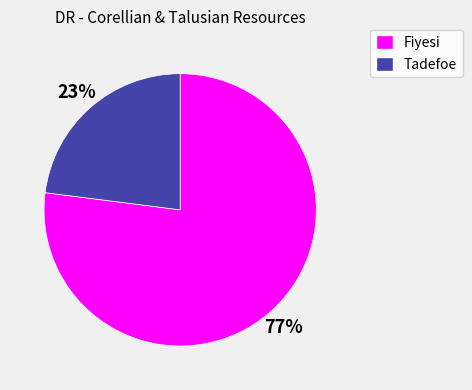

To the nearest percent, what is the difference between the largest and smallest slice percentages?

54%